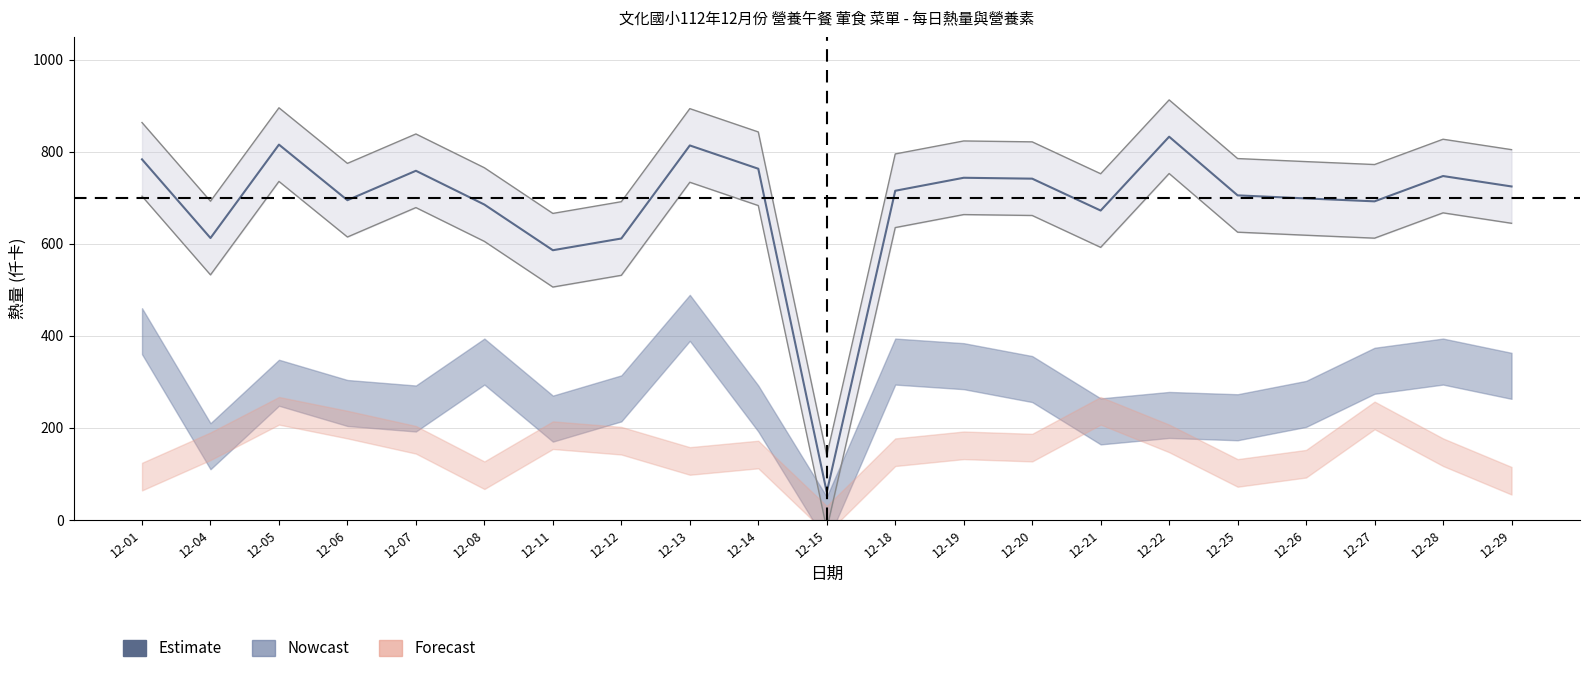

Which label corresponds to the largest value in the chart?

12-22